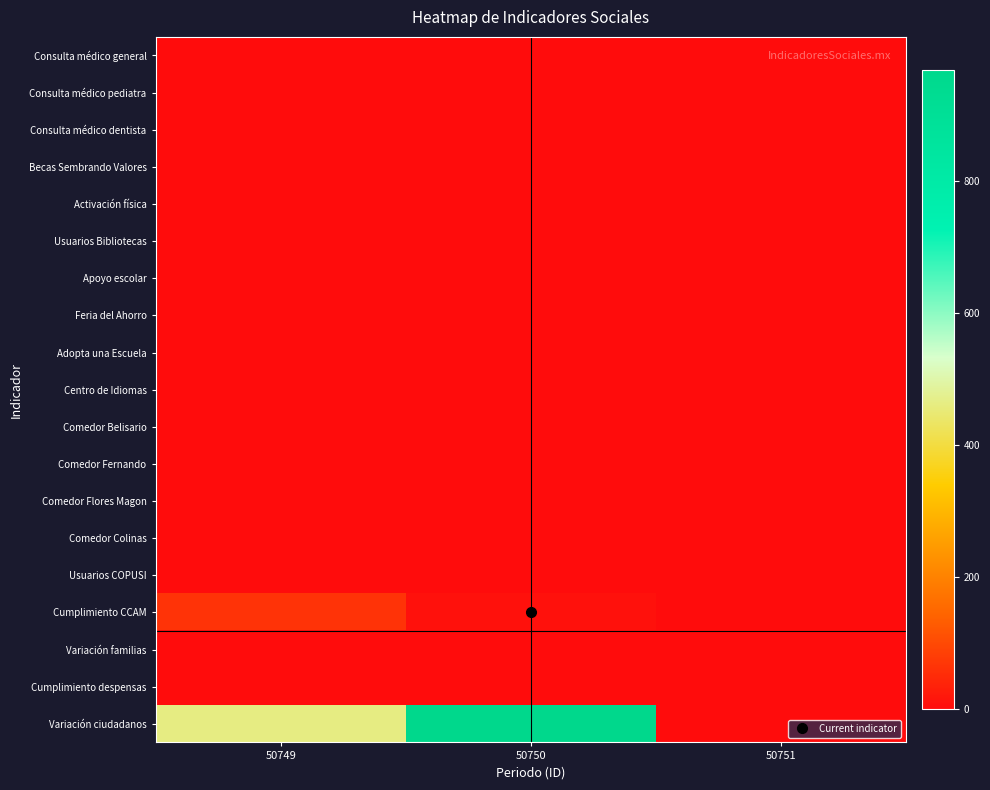

Reading right to left, what are all the values shown in this chart?

Consulta médico general: 50751=0	50750=0	50749=0
Consulta médico pediatra: 50751=0	50750=0	50749=0
Consulta médico dentista: 50751=0	50750=0	50749=0
Becas Sembrando Valores: 50751=0	50750=0	50749=0
Activación física: 50751=0	50750=0	50749=0
Usuarios Bibliotecas: 50751=0	50750=0	50749=0
Apoyo escolar: 50751=0	50750=0	50749=0
Feria del Ahorro: 50751=0	50750=0	50749=0
Adopta una Escuela: 50751=0	50750=0	50749=0
Centro de Idiomas: 50751=0	50750=0	50749=0
Comedor Belisario: 50751=0	50750=0	50749=0
Comedor Fernando: 50751=0	50750=0	50749=0
Comedor Flores Magon: 50751=0	50750=0	50749=0
Comedor Colinas: 50751=0	50750=0	50749=0
Usuarios COPUSI: 50751=0	50750=0	50749=0
Cumplimiento CCAM: 50751=0	50750=8	50749=64
Variación familias: 50751=0	50750=0	50749=0
Cumplimiento despensas: 50751=0	50750=0	50749=0
Variación ciudadanos: 50751=0	50750=967	50749=462